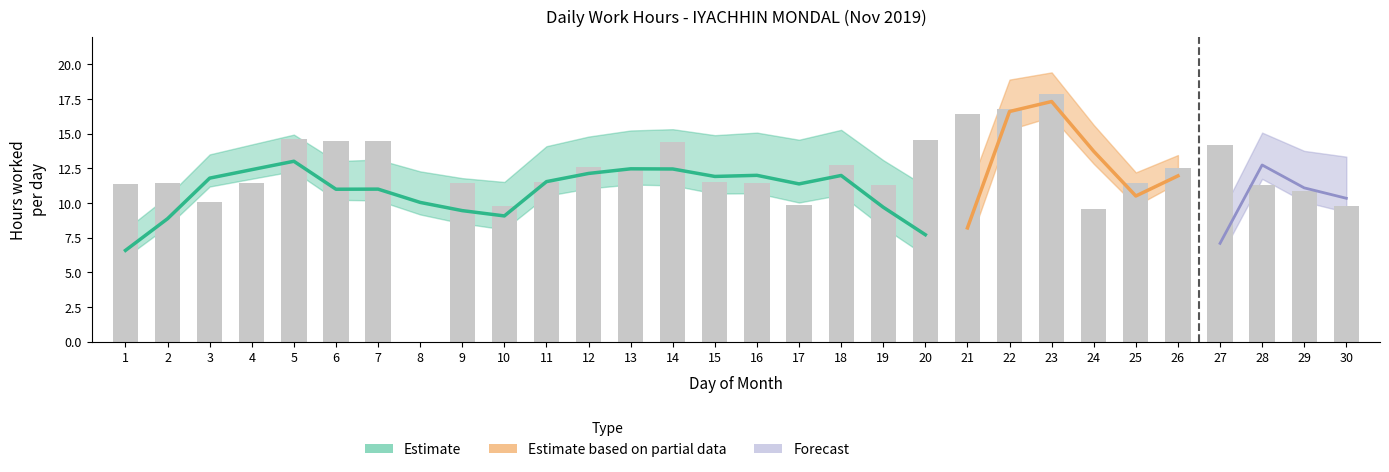

True or false: the data shows 25.3 at 14.

False